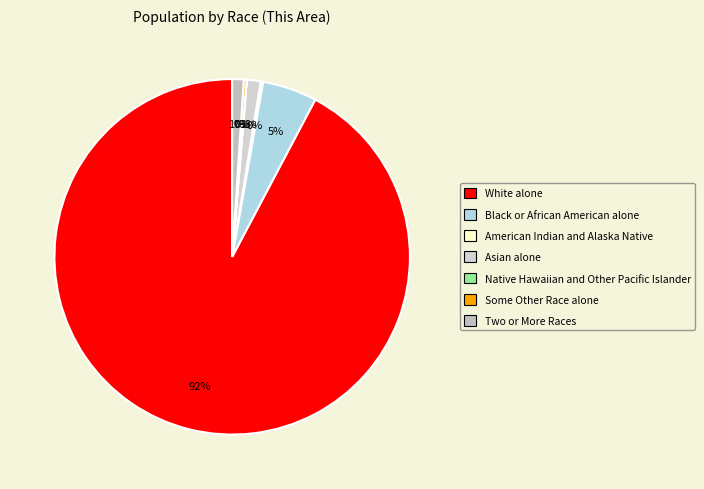

What is the change in value from Asian alone to Native Hawaiian and Other Pacific Islander?

-26756